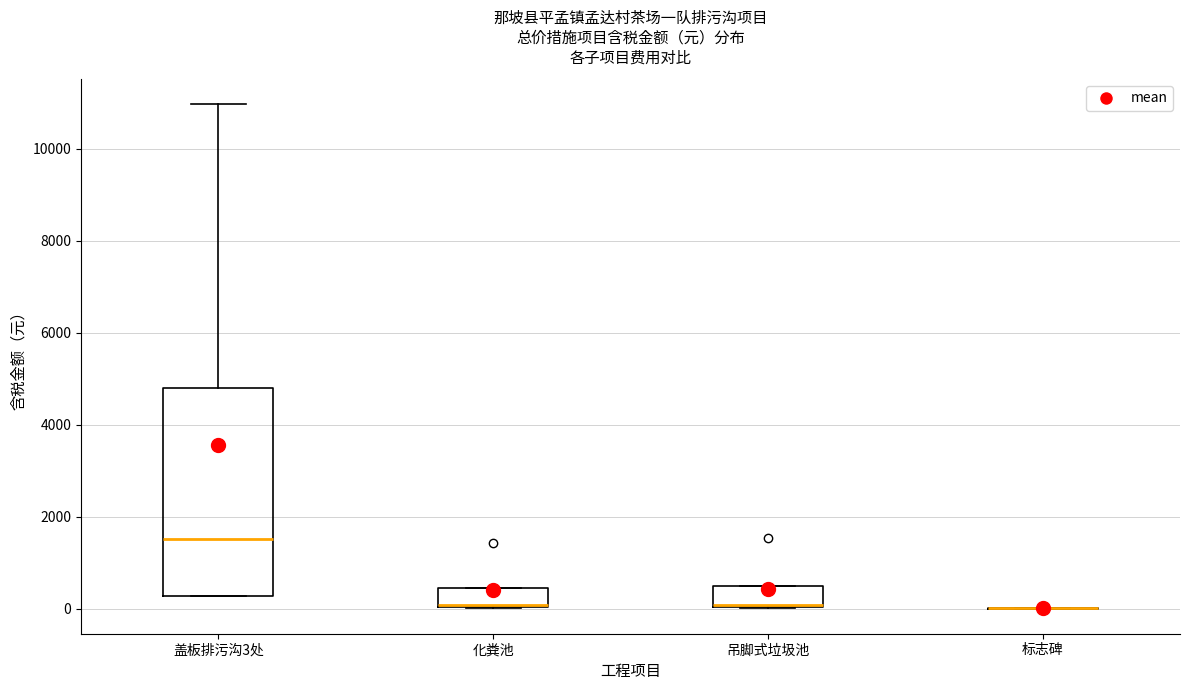

Comparing the boxes themselves (not the whiskers), which one is the tallest?

盖板排污沟3处